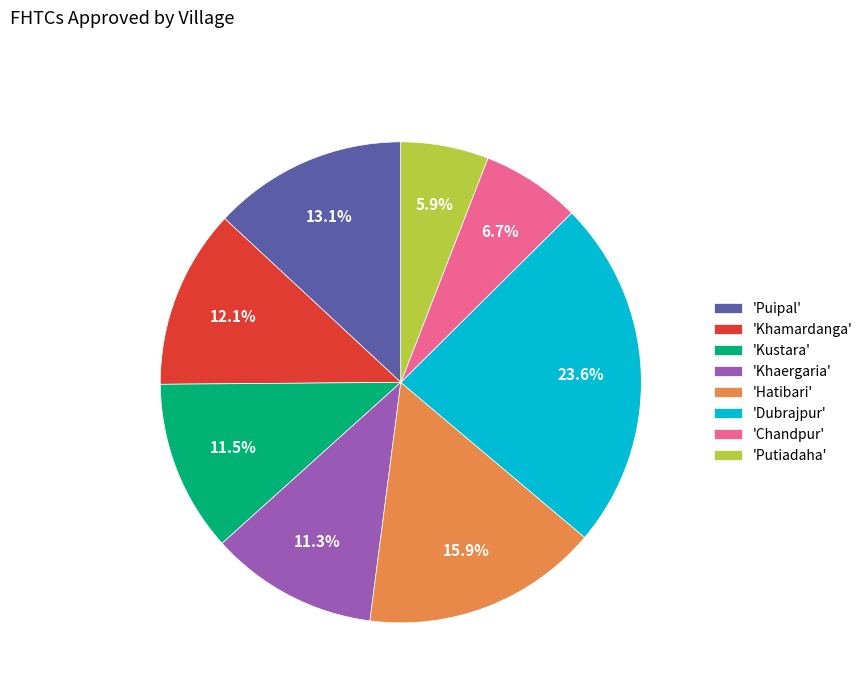

Count the number of slices in the pie.

8